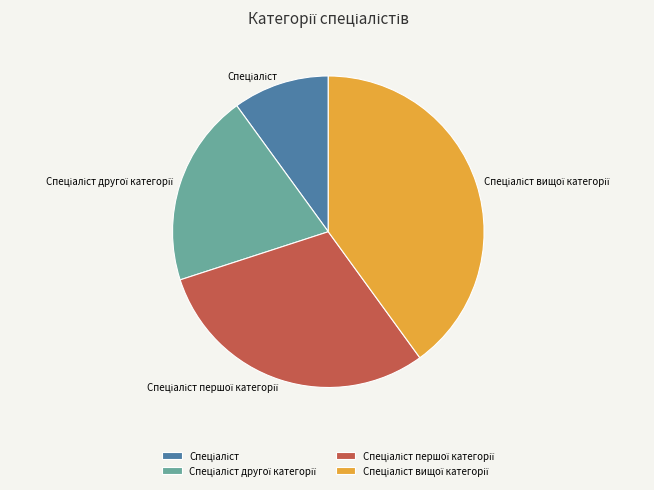

Is there a majority slice in this chart?

No